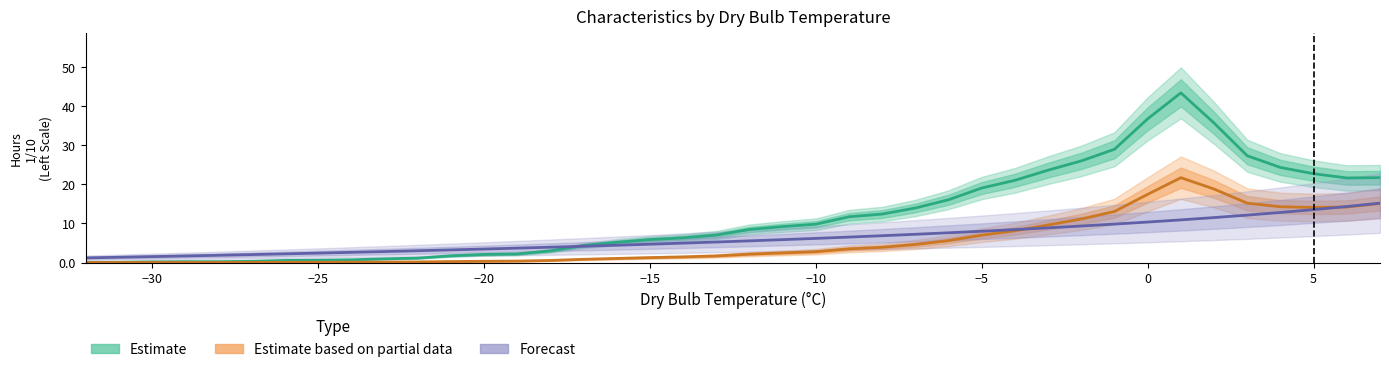

How many lines are shown in the chart?

3